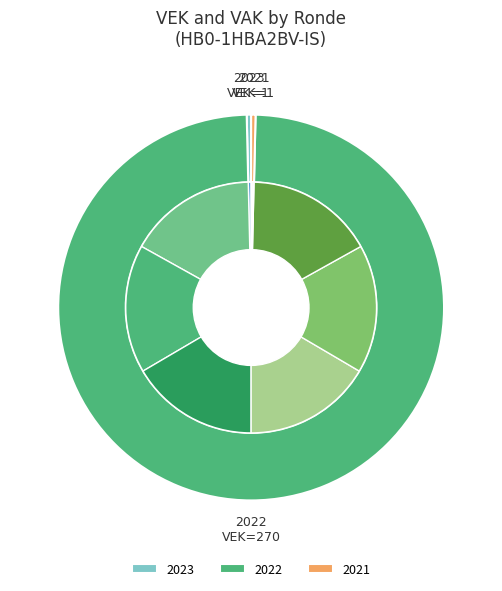

What is the largest slice in the pie chart?

2022 uitvoering